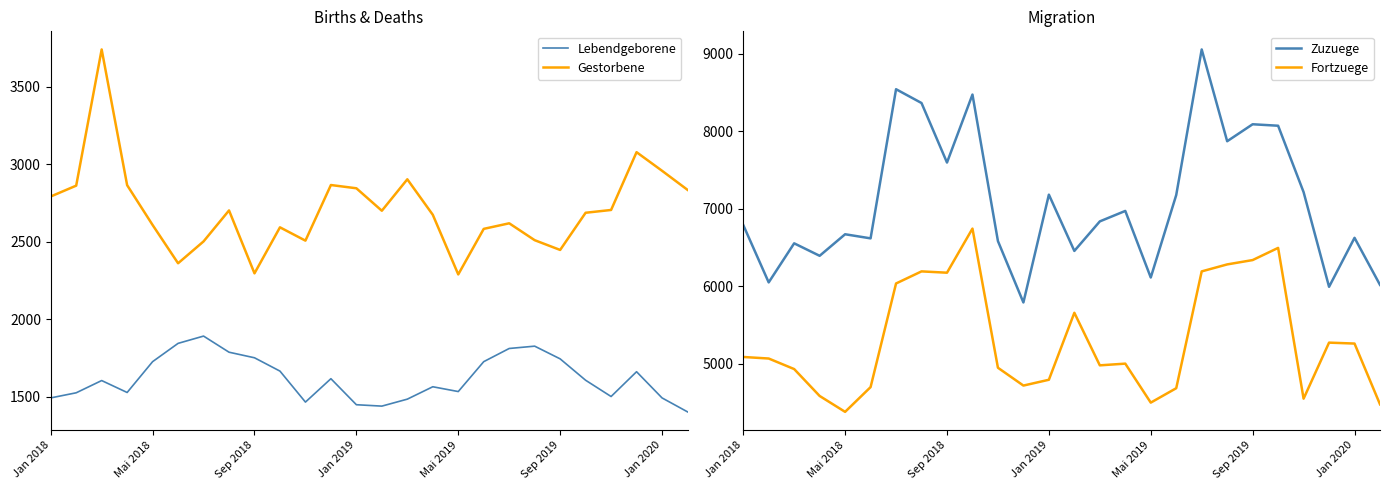

What is the highest value of the Lebendgeborene series?

1890